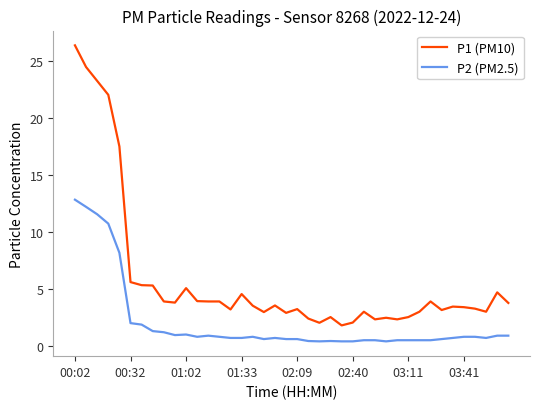

Which series has the largest total across all categories?

P1 (PM10)